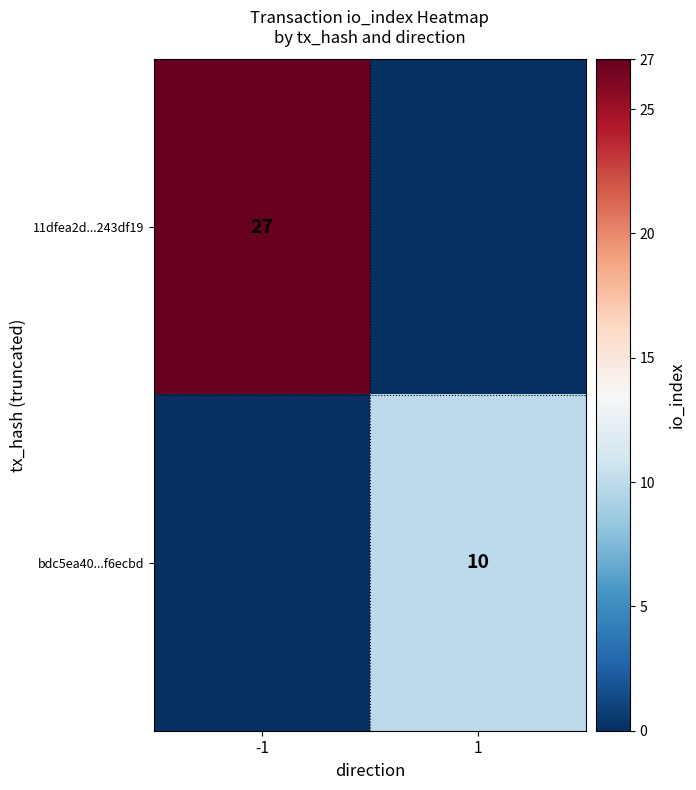

Is it true that bdc5ea40...f6ecbd equals 10 at 1?

True